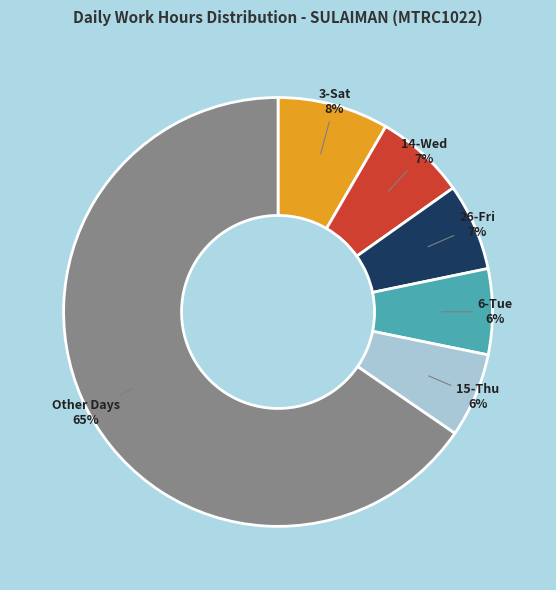

What percentage is the 3-Sat 8% slice, to the nearest percent?

8%